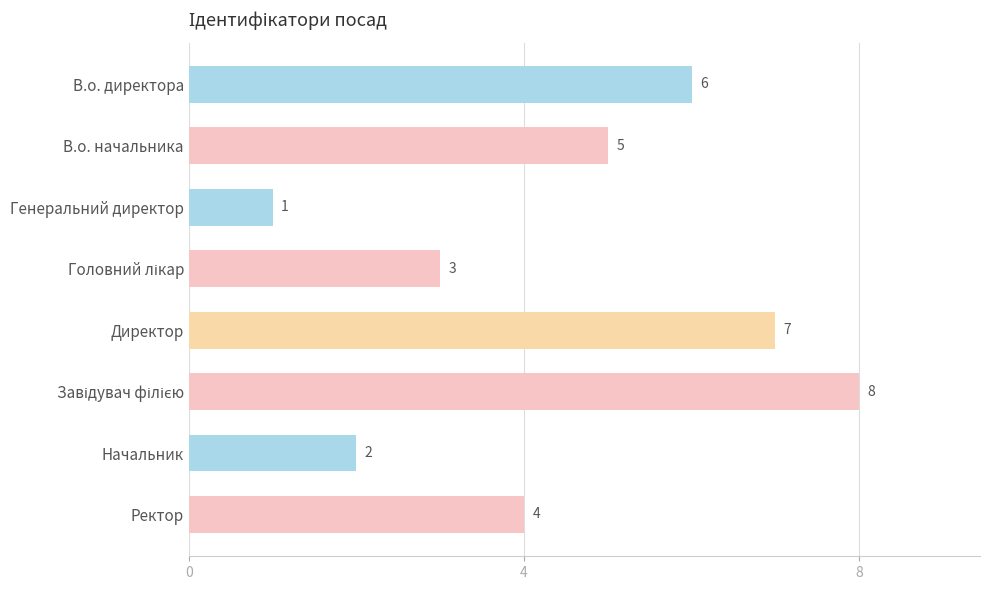

How many values are between 3 and 7?

5